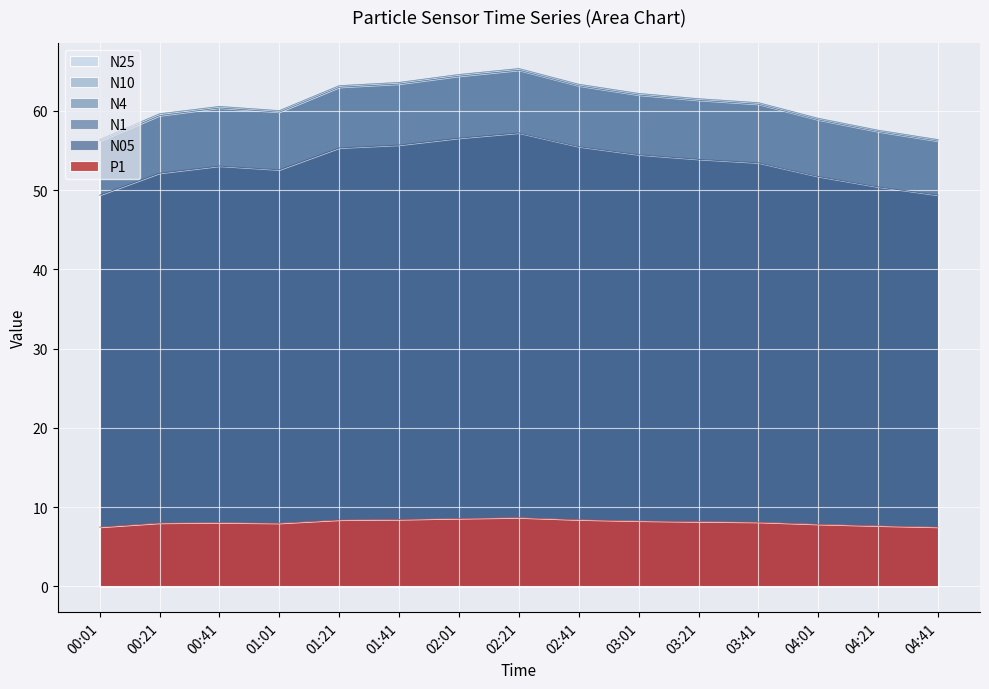

What position from the right is 01:21?

11